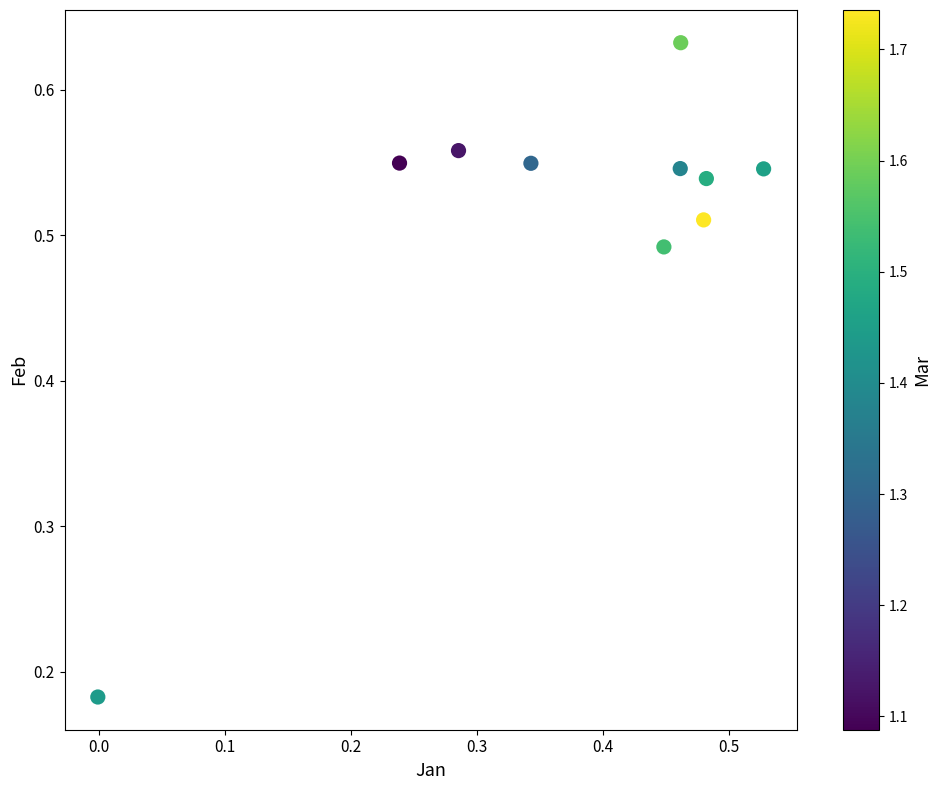

What is the average X value?

0.4